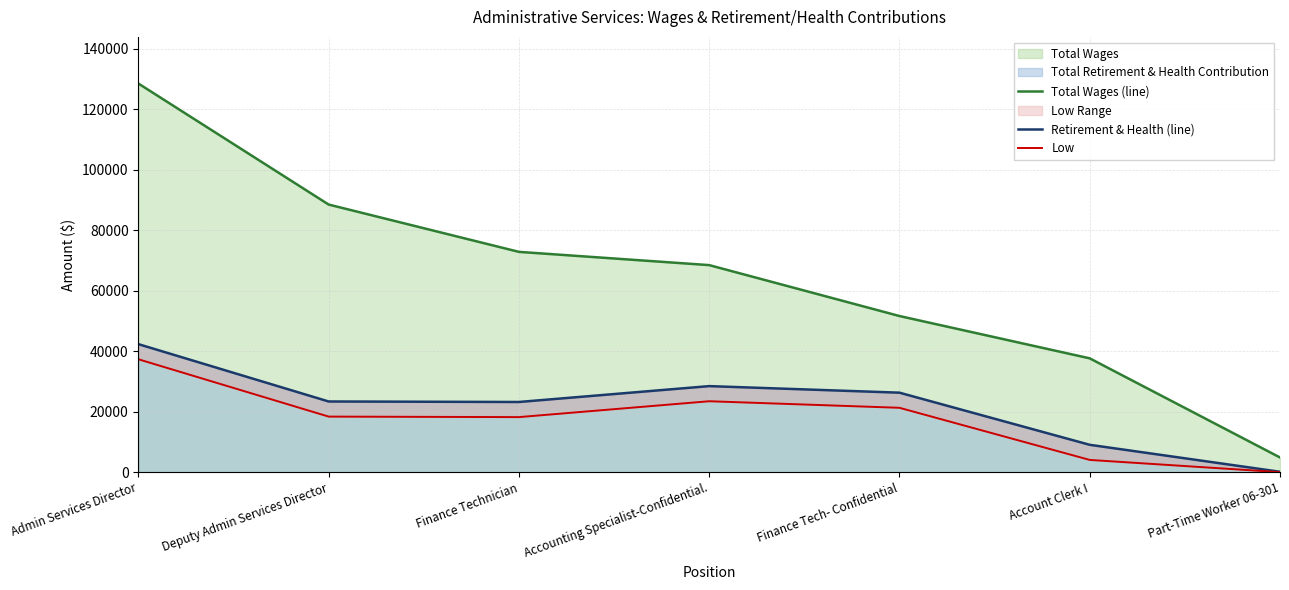

Is it true that Retirement & Health (line) equals 183 at Part-Time Worker 06-301?

False